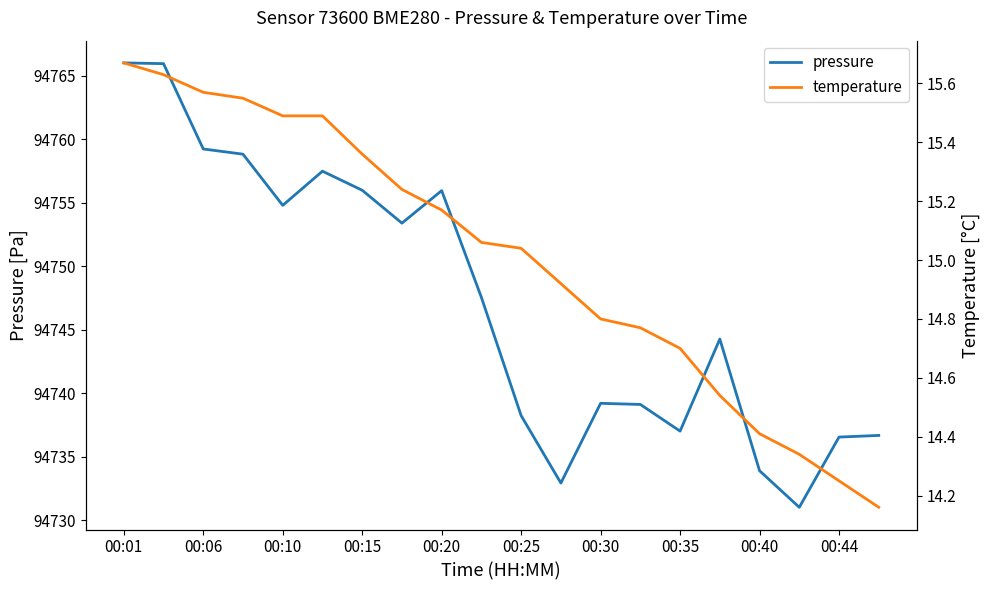

At which label does temperature reach its peak?

00:01